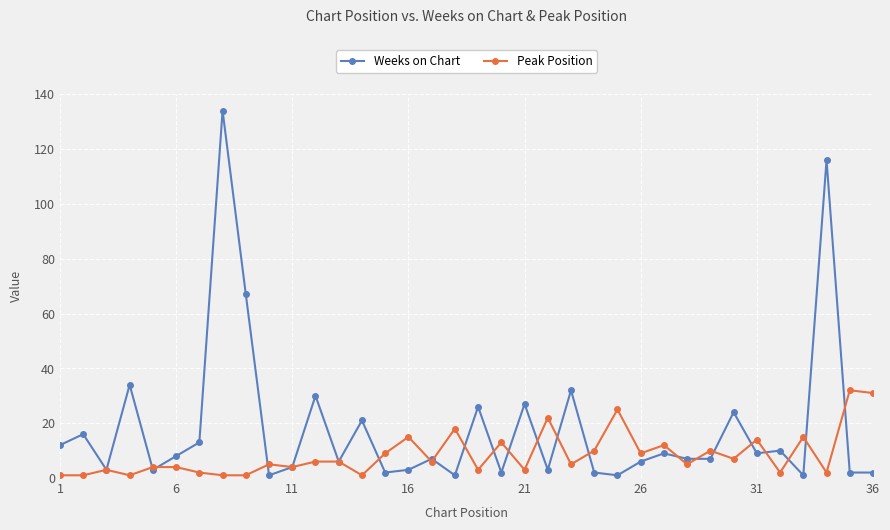

Does the chart display data point markers on the line(s)?

Yes